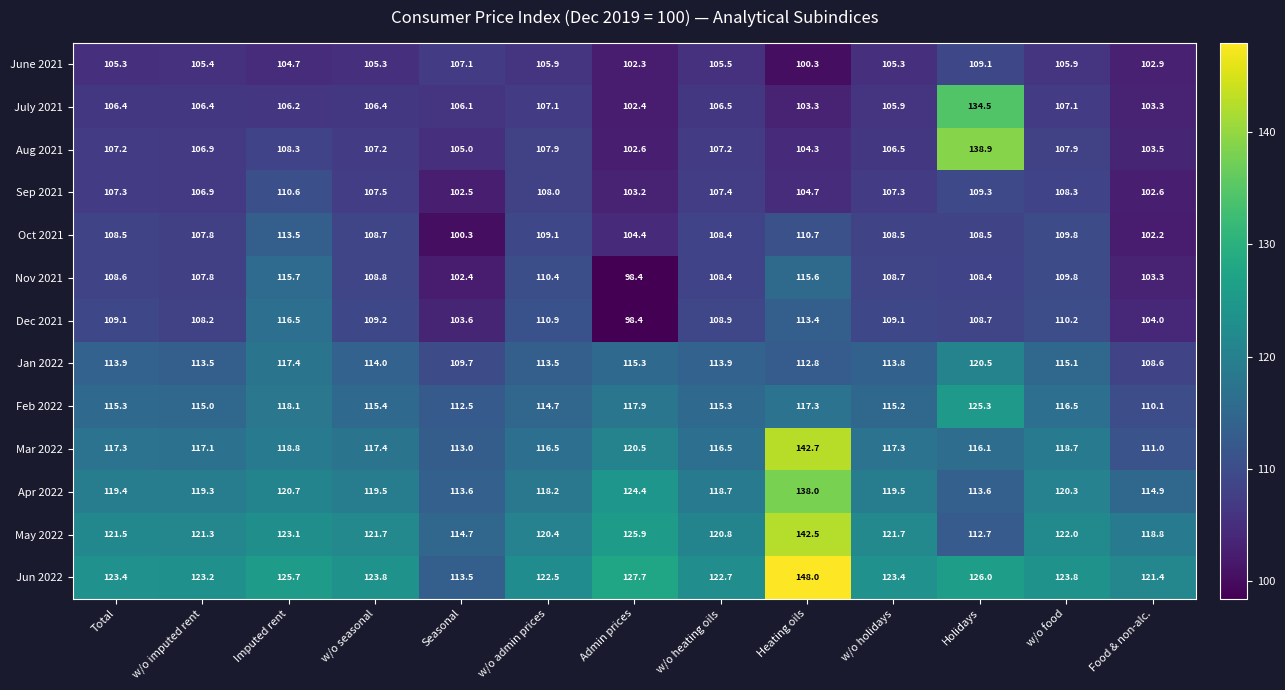

What is the lowest value of the Oct 2021 series?

100.3